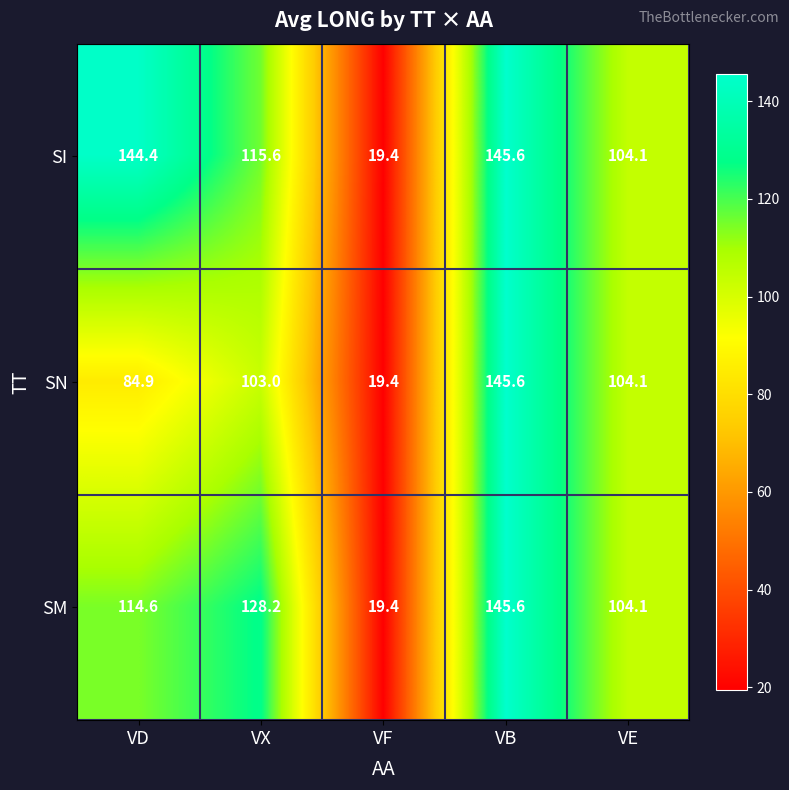

True or false: SI has a value of 115.6 at VX.

True